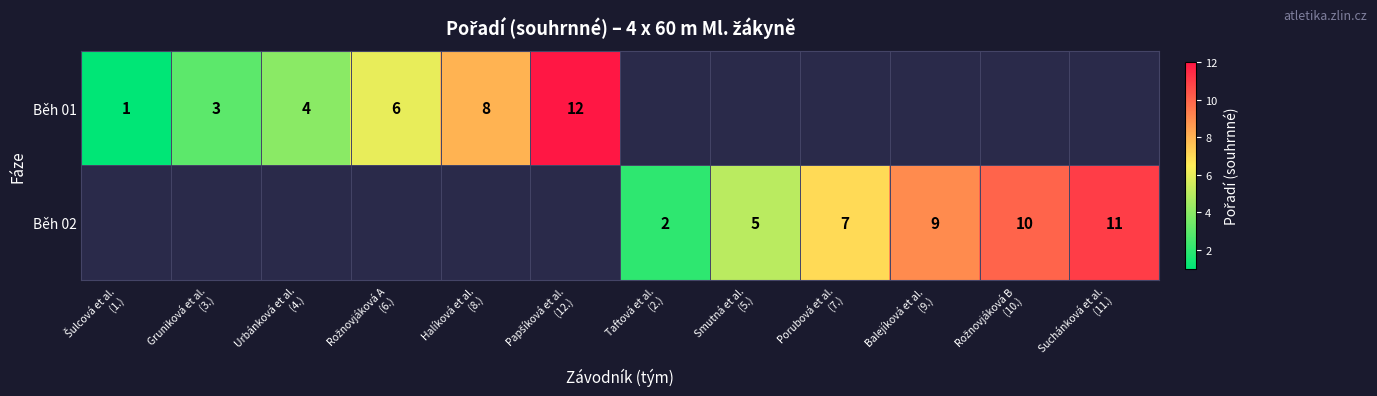

Which series changed the most between Šulcová et al. (1.) and Papšíková et al. (12.)?

Běh 01